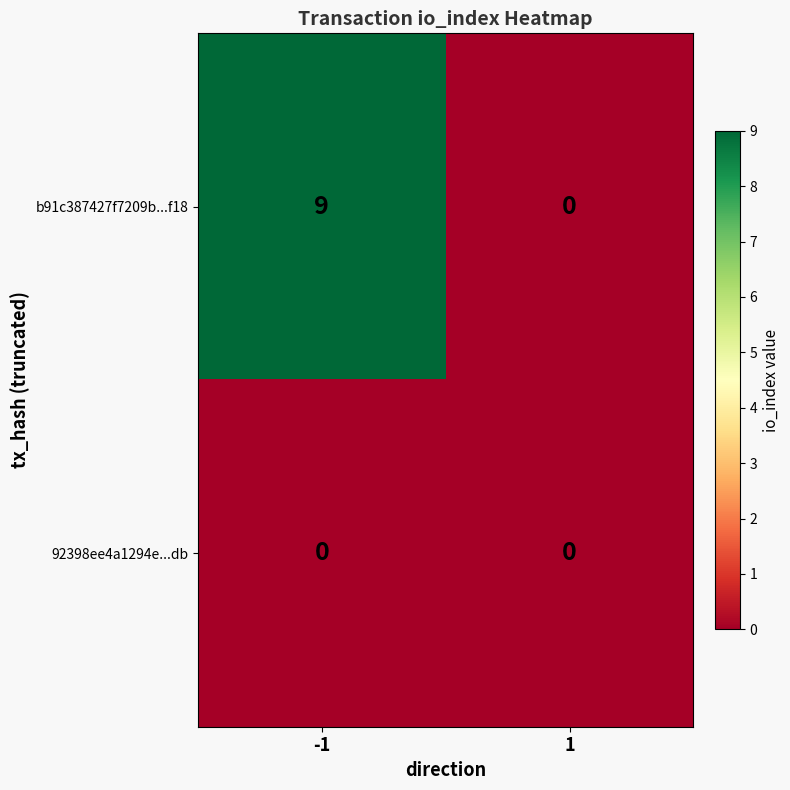

The value of b91c387427f7209b...f18 at -1 is 9. True or false?

True